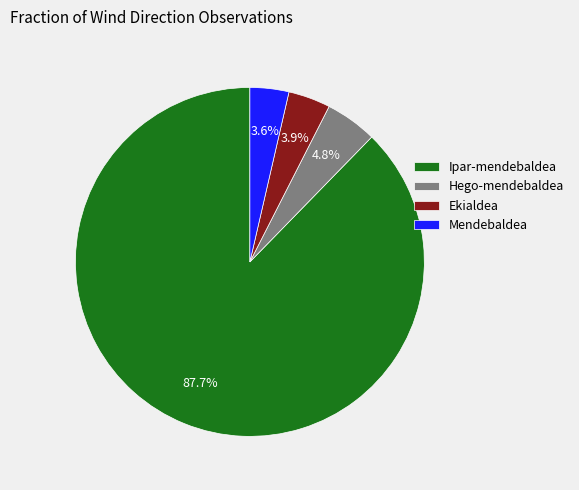

Approximately how many times larger is the value at Ekialdea compared to Hego-mendebaldea?

0.8